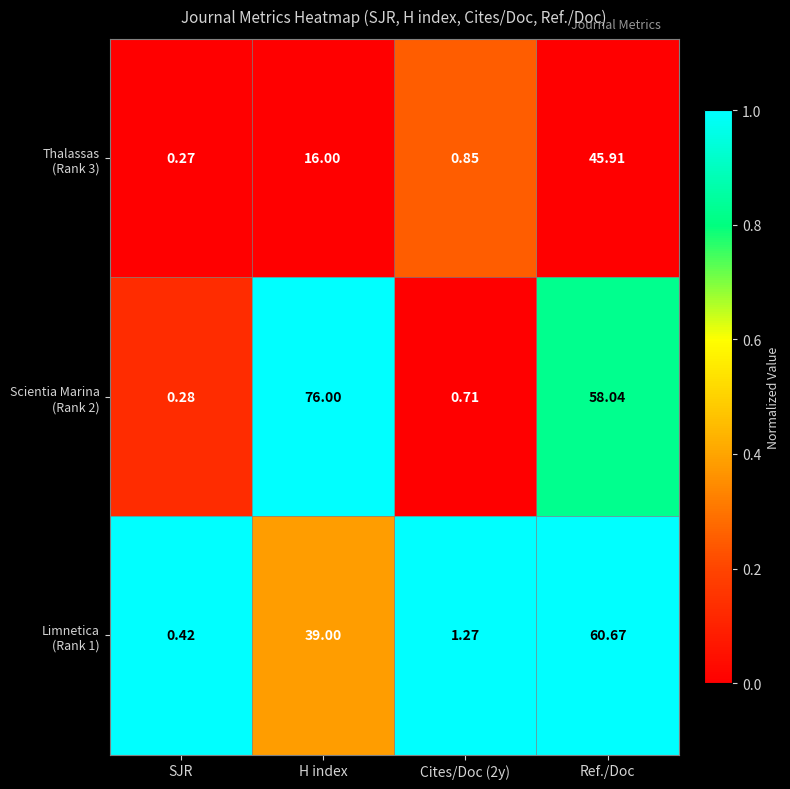

At which category is the sum across all series the highest?

Ref./Doc